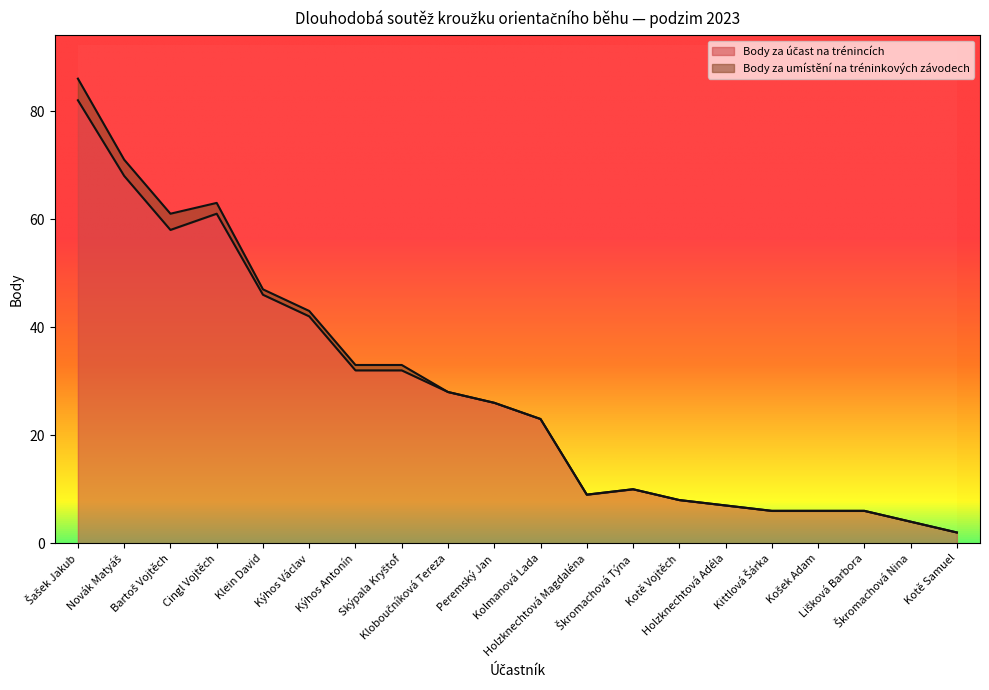

List the labels in order of value, smallest first.

Kotě Samuel, Škromachová Nina, Kittlová Šárka, Košek Adam, Lišková Barbora, Holzknechtová Adéla, Kotě Vojtěch, Holzknechtová Magdaléna, Škromachová Týna, Kolmanová Lada, Peremský Jan, Kloboučníková Tereza, Kýhos Antonín, Skýpala Kryštof, Kýhos Václav, Klein David, Bartoš Vojtěch, Cingl Vojtěch, Novák Matyáš, Šašek Jakub